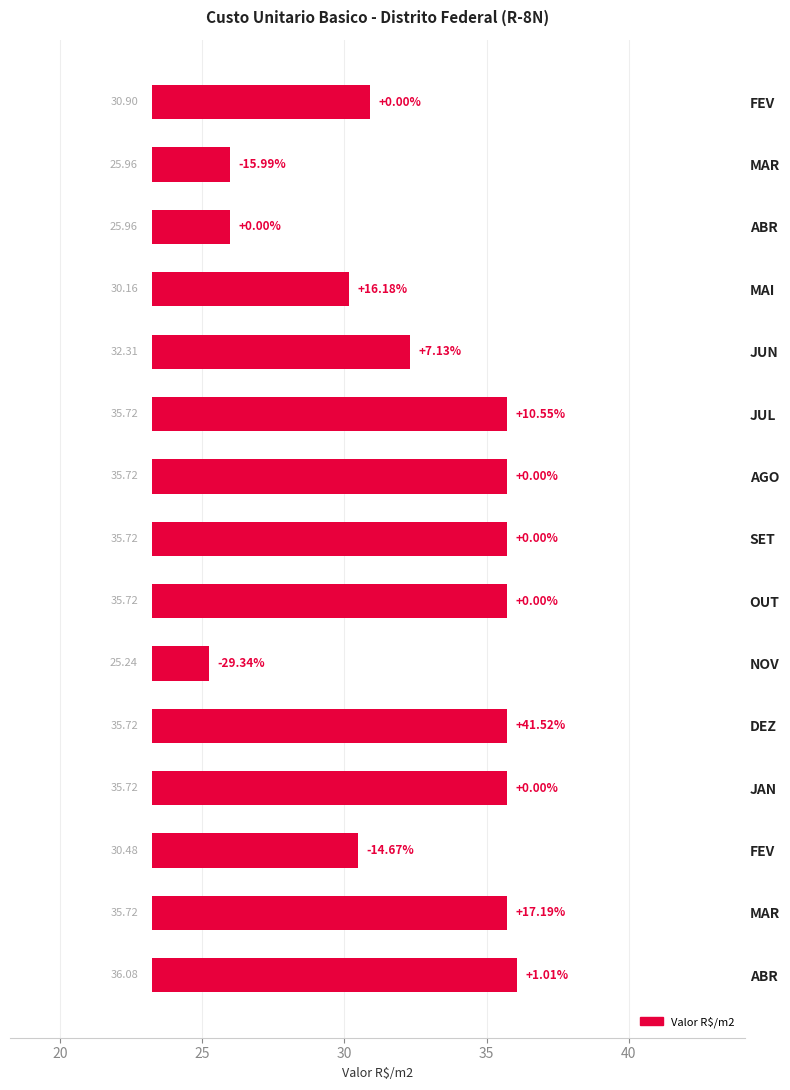

What is the change in value from NOV to JAN?

+10.5